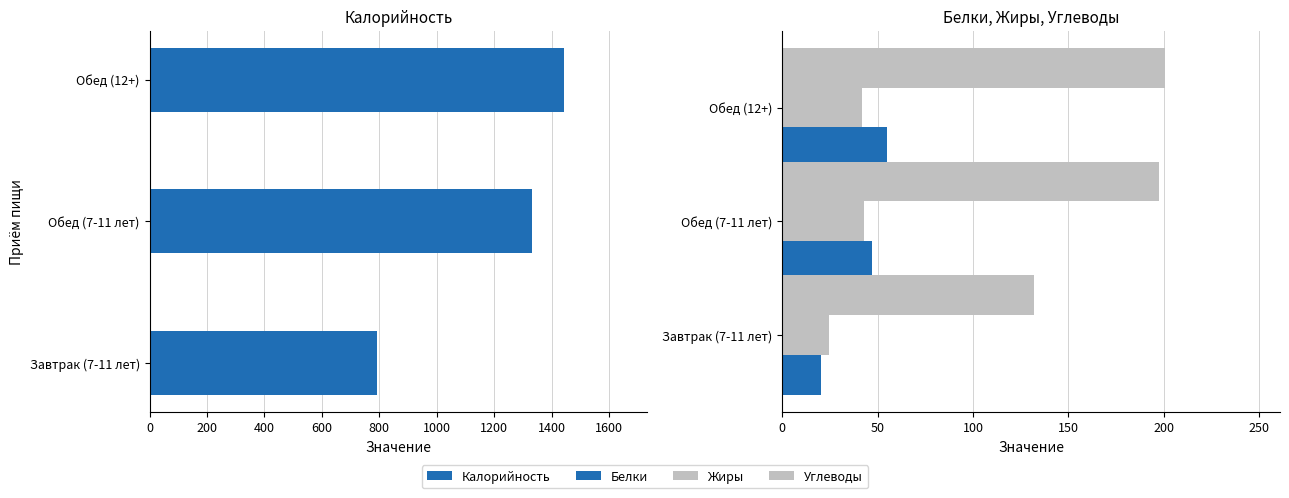

Reading right to left, extract all data points from this chart.

Калорийность: 1444.1	1329.9	790.6
Белки: 55.1	47.2	20.3
Жиры: 41.8	43.0	24.3
Углеводы: 200.7	197.6	131.9